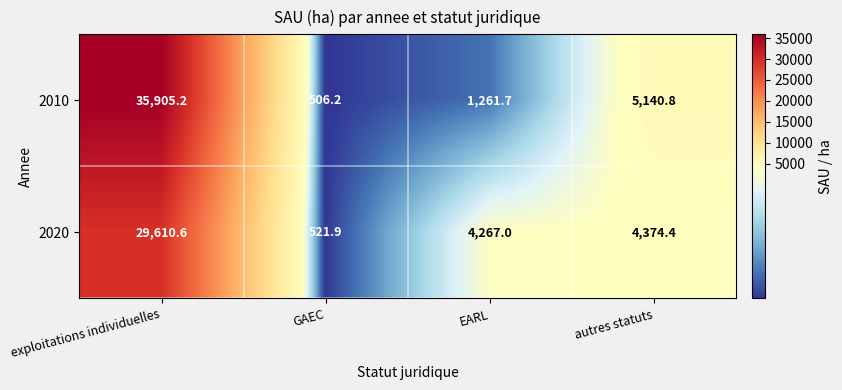

What is the total value across all series at GAEC?

1028.1